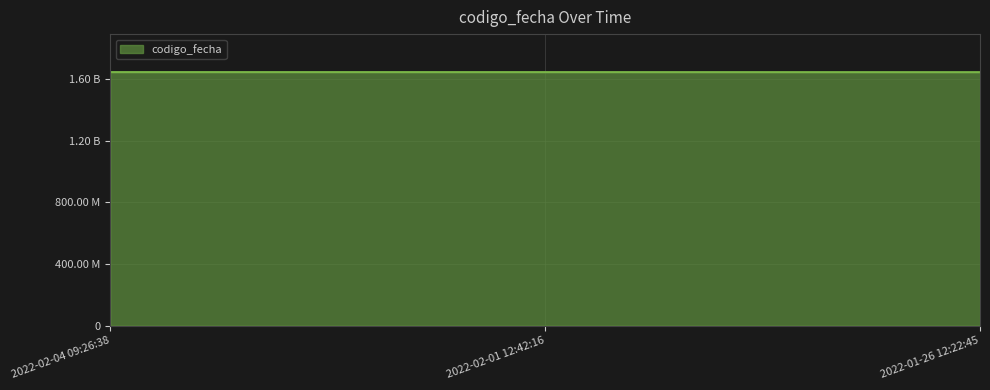

True or false: the data shows 864448477 at 2022-02-01 12:42:16.

False